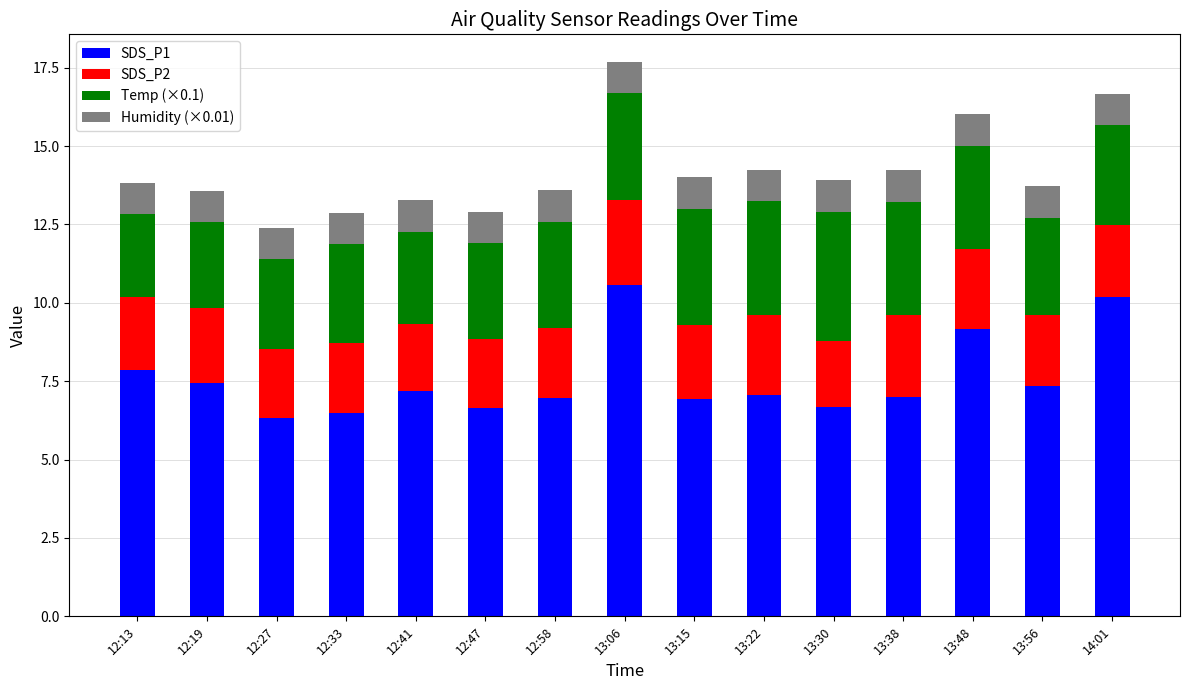

What is the minimum value for SDS_P1?

6.3